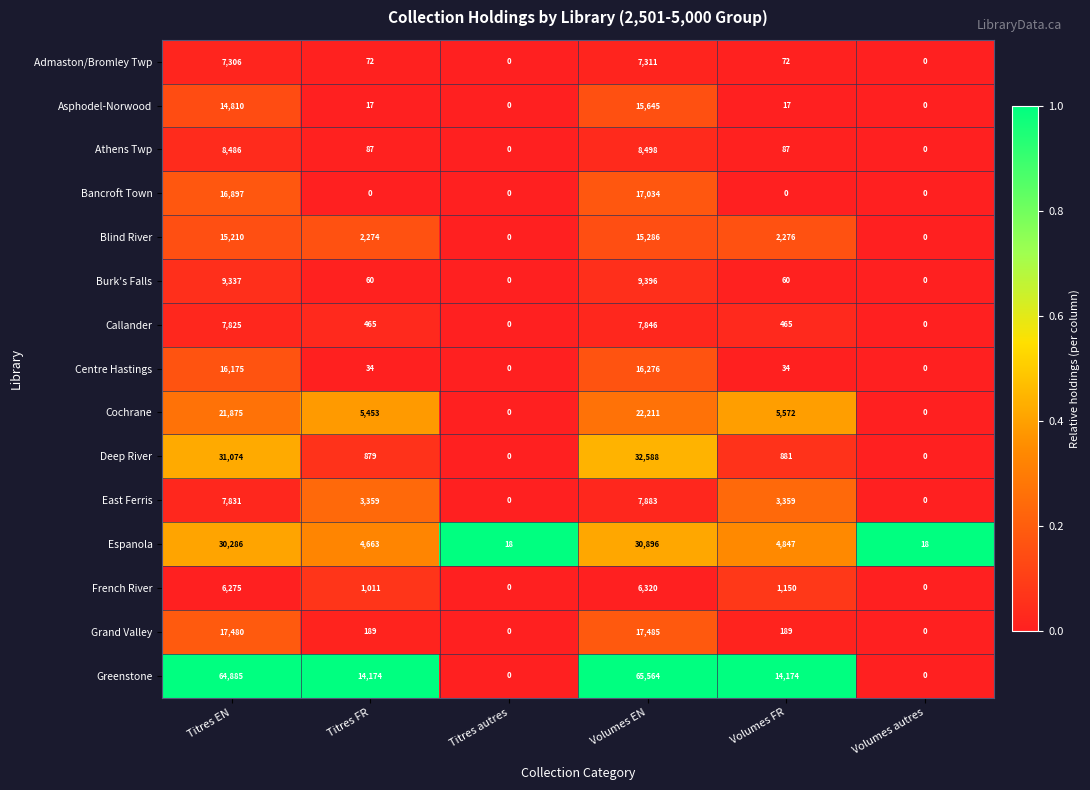

At which label does Centre Hastings reach its peak?

Volumes EN